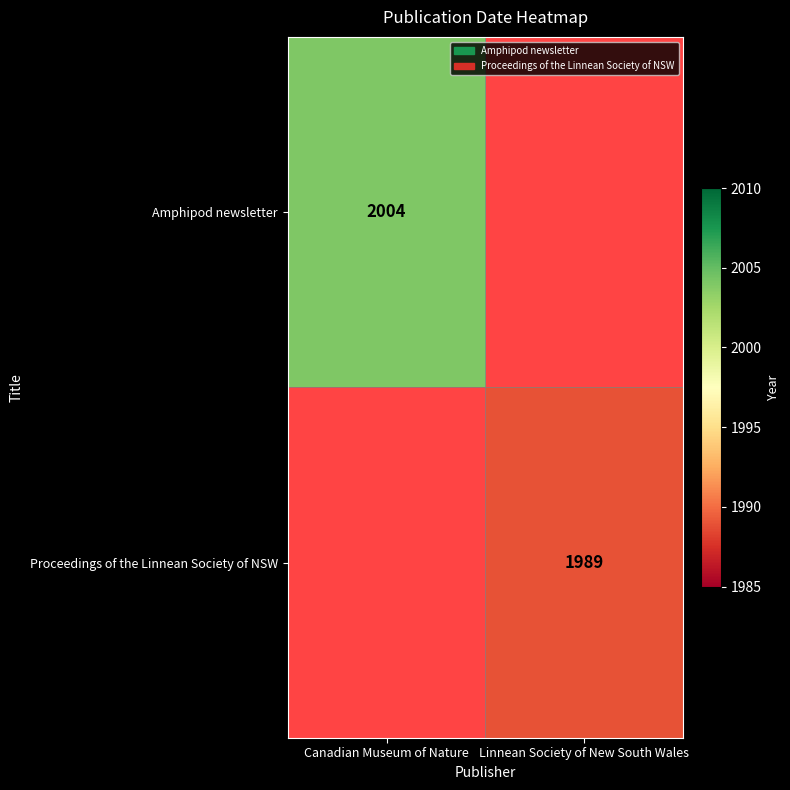

True or false: Amphipod newsletter has a value of 2004 at Canadian Museum of Nature.

True